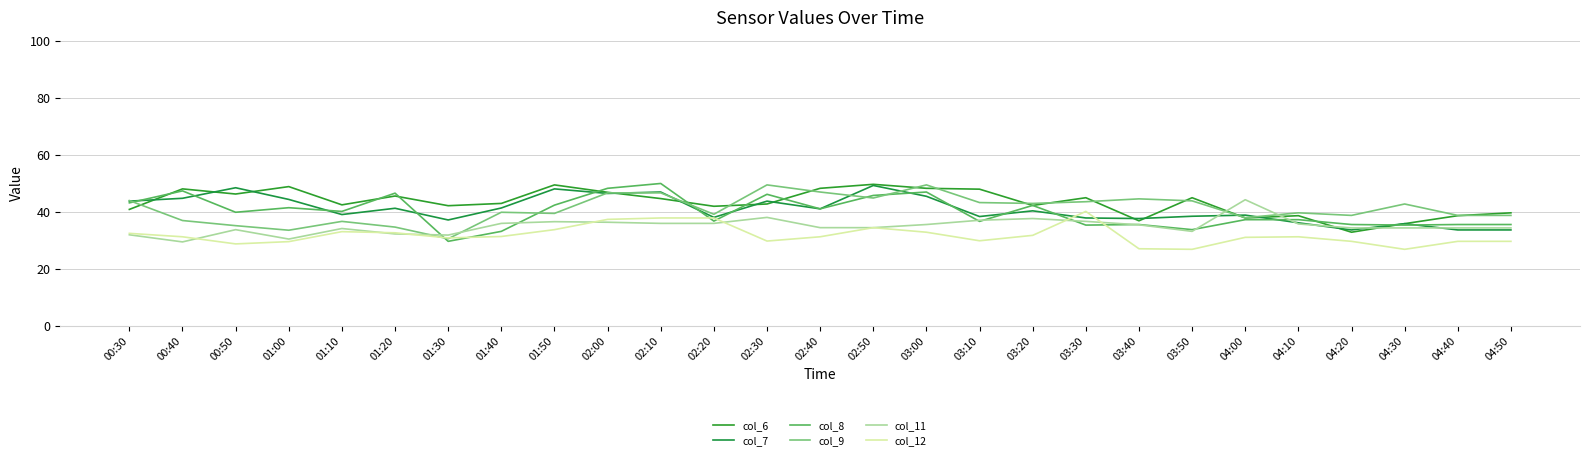

How many lines are shown in the chart?

6